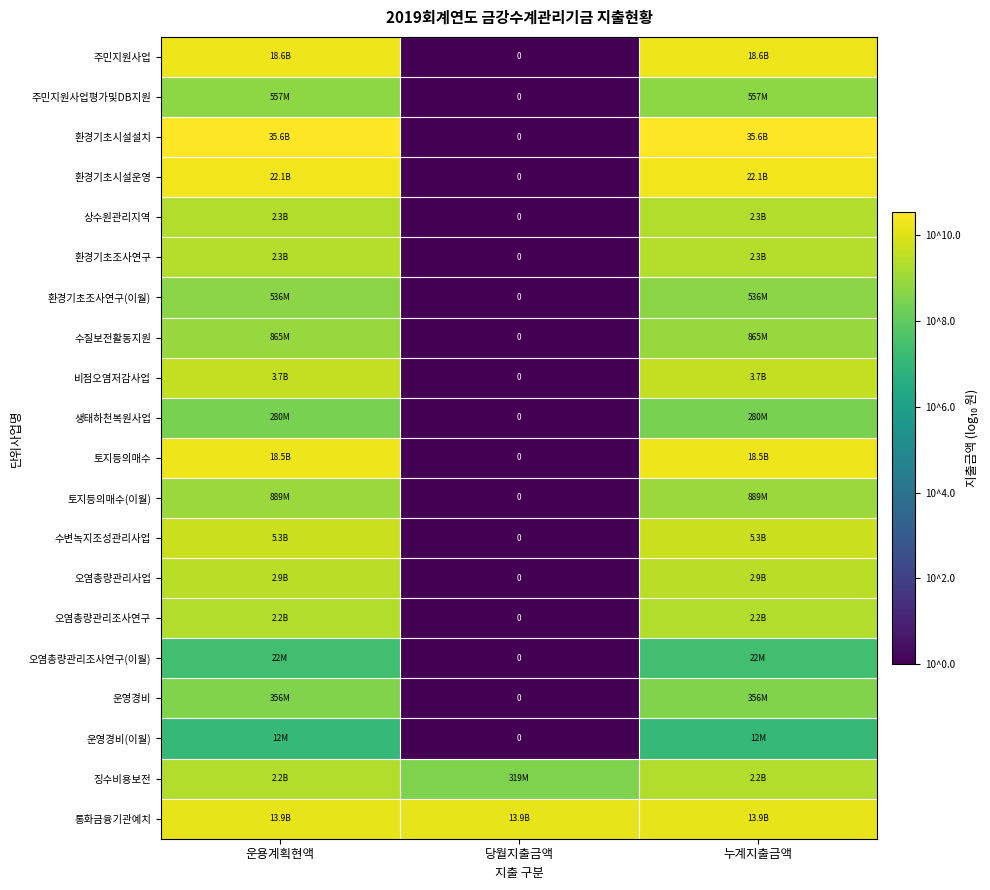

The value of 주민지원사업 at 누계지출금액 is 10.3. True or false?

True